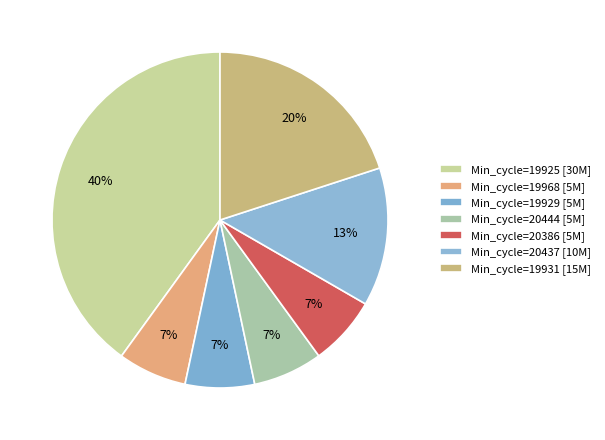

Count the number of slices in the pie.

7